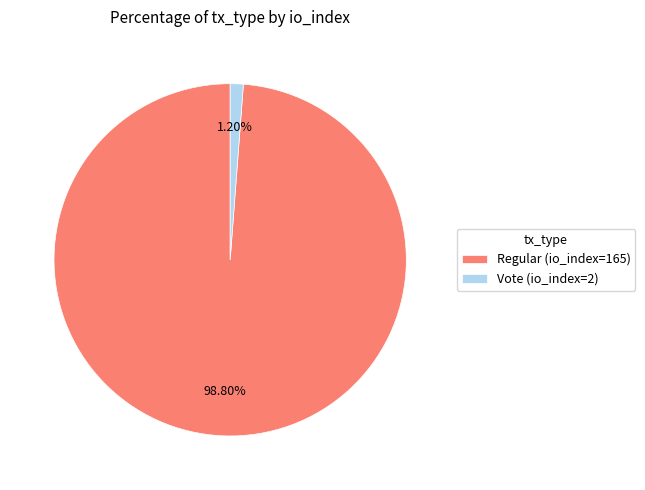

Which slice represents more than half of the pie?

Regular (io_index=165)